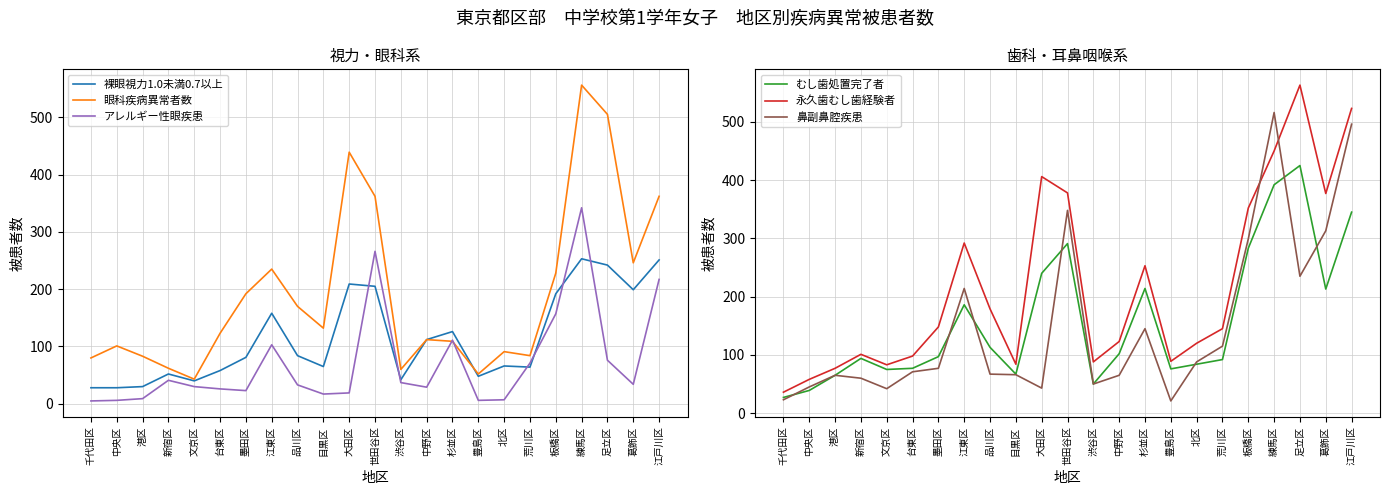

Rank the categories by 眼科疾病異常者数 value from highest to lowest.

練馬区, 足立区, 大田区, 世田谷区, 江戸川区, 葛飾区, 江東区, 板橋区, 墨田区, 品川区, 目黒区, 台東区, 中野区, 杉並区, 中央区, 北区, 荒川区, 港区, 千代田区, 新宿区, 渋谷区, 豊島区, 文京区